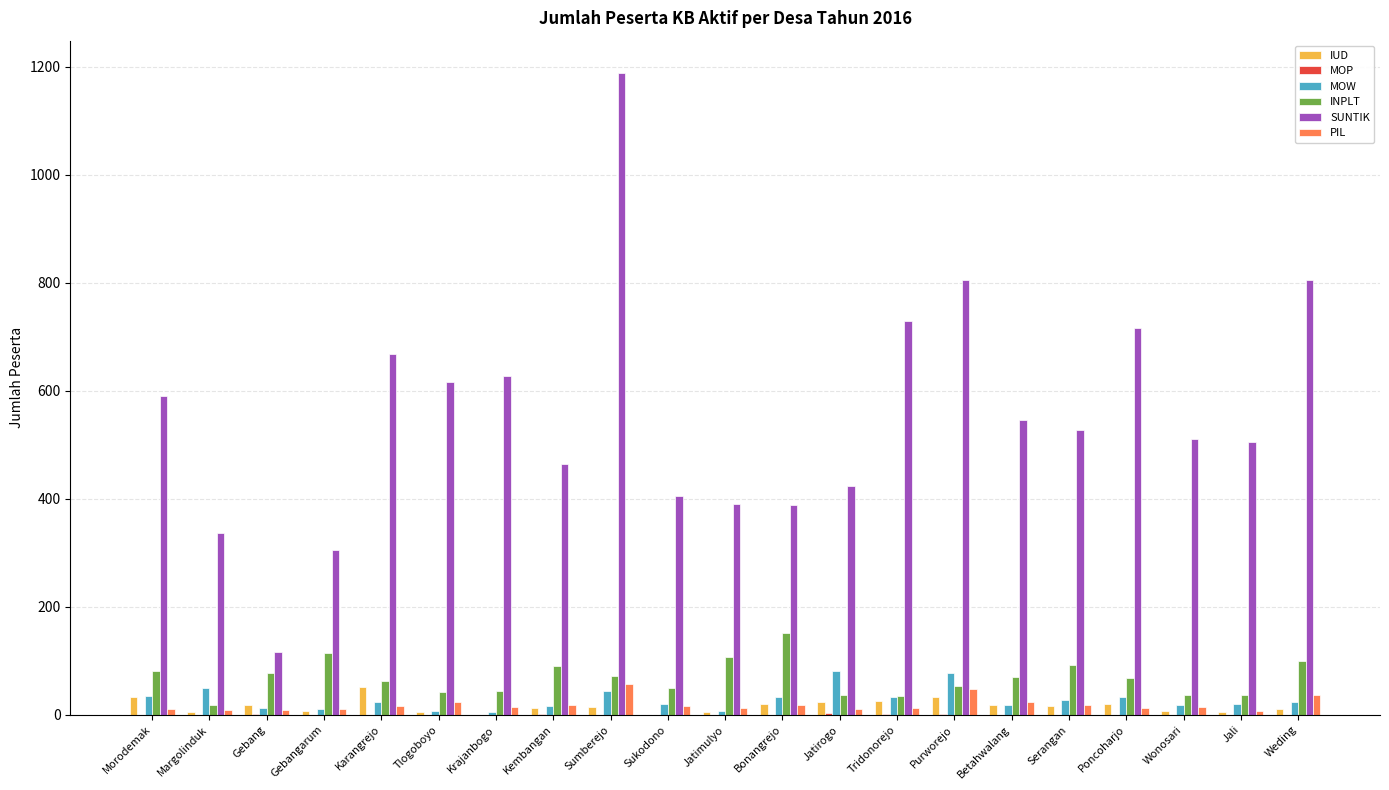

Read the INPLT value at Tridonorejo.

35